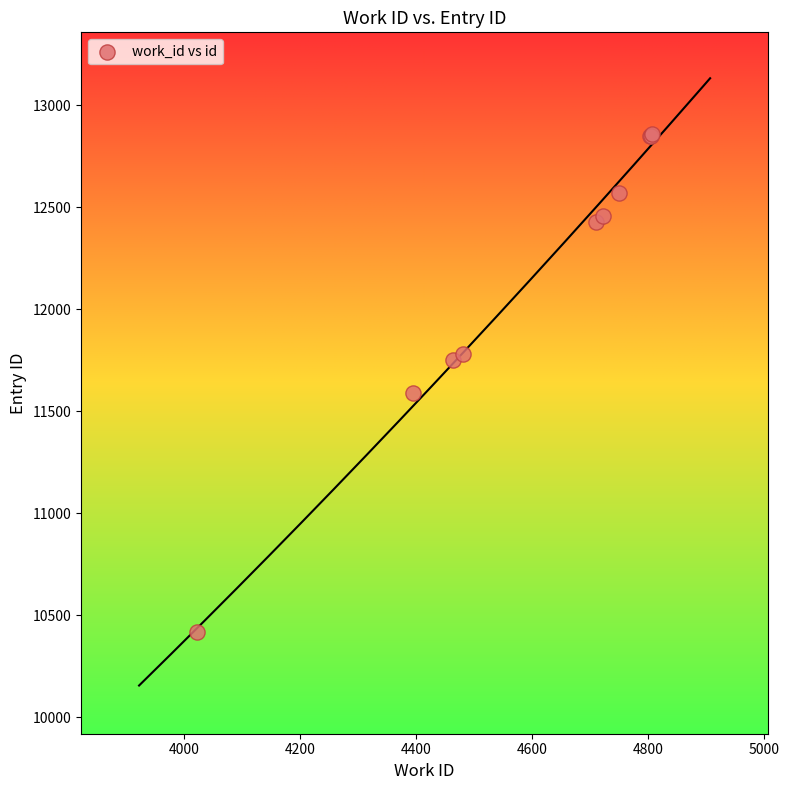

What Y value in the scatter plot is closest to 11638?

11587